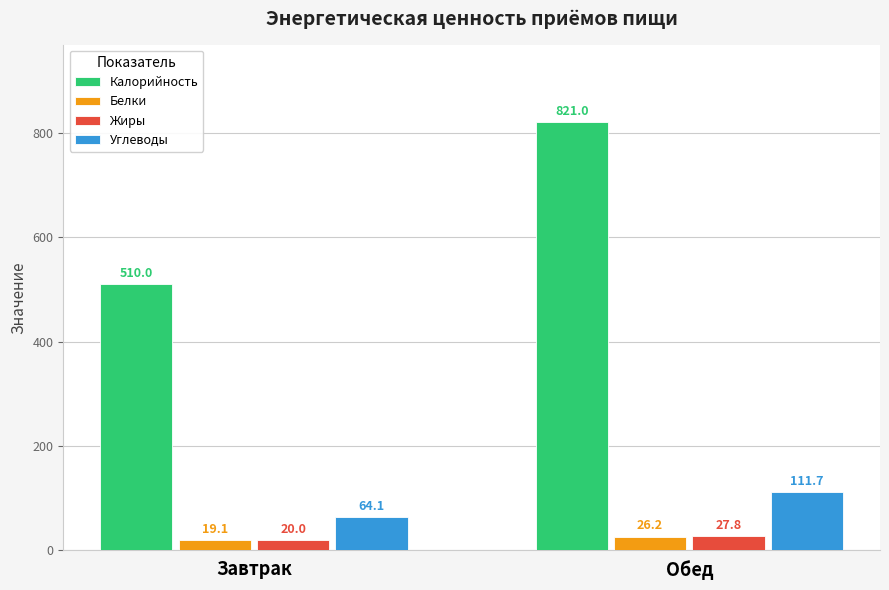

What is the spread (max minus min) of values at Обед?

794.8